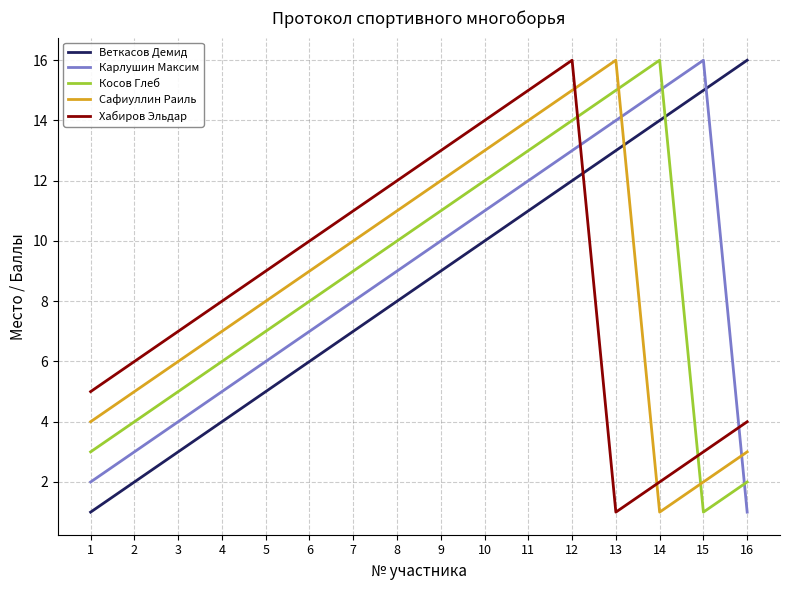

In Косов Глеб, how many points are higher than both neighbors (excluding endpoints)?

1